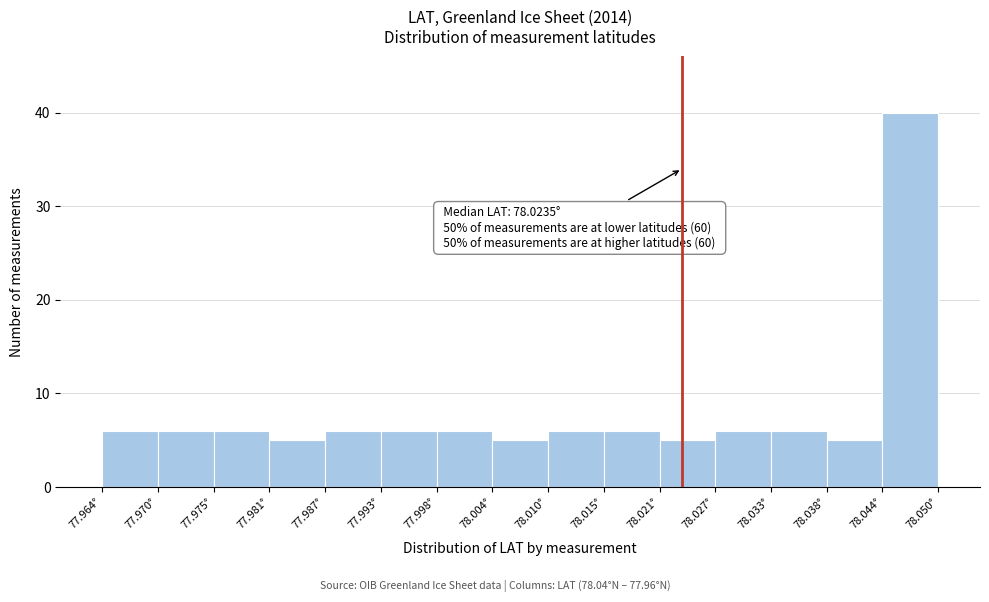

Over which range of the x-axis is the bar tallest?

78.044 to 78.050